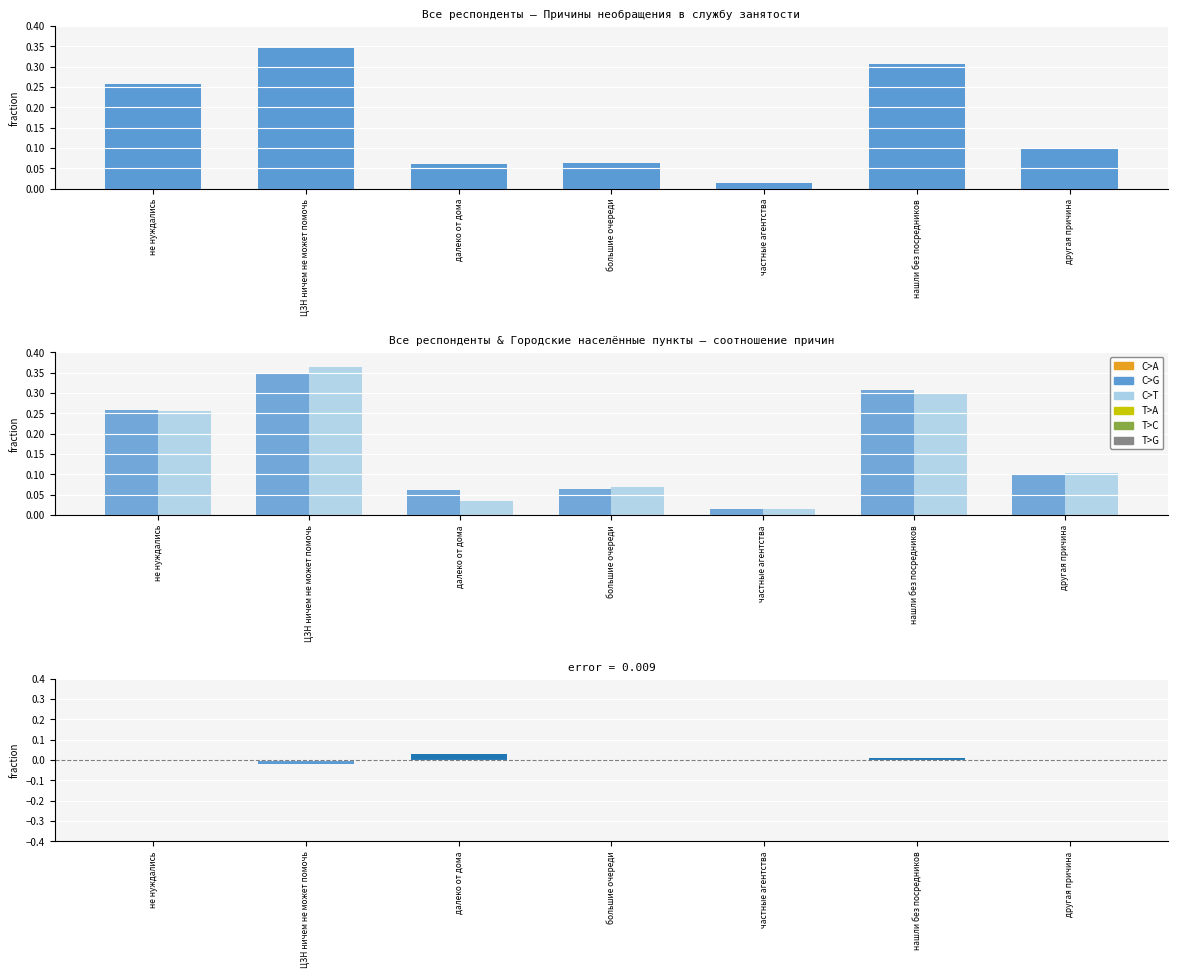

True or false: в городских насел. пунктах has a value of 0.4 at ЦЗН ничем не может помочь.

True